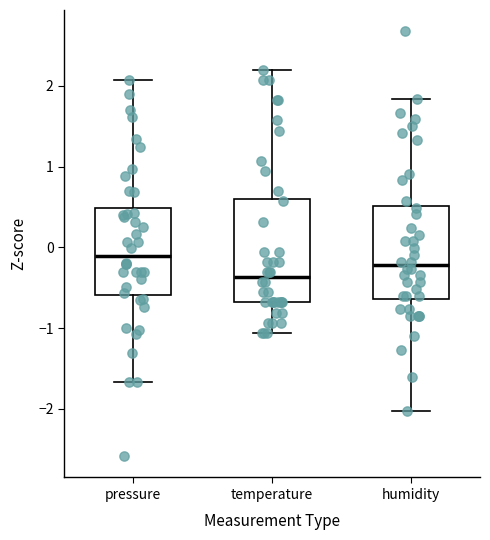

Reading left to right, transcribe this box plot: for each box, give where its median line is, the range the box spans, and where its two whiskers end, as read against the y-axis. The values are not printed on the chart, so give them approximately, as read against the axis.

pressure: median -0.1, box -0.6 to 0.5, whiskers -1.7 to 2.1
temperature: median -0.4, box -0.7 to 0.6, whiskers -1.1 to 2.2
humidity: median -0.2, box -0.6 to 0.5, whiskers -2.0 to 1.8